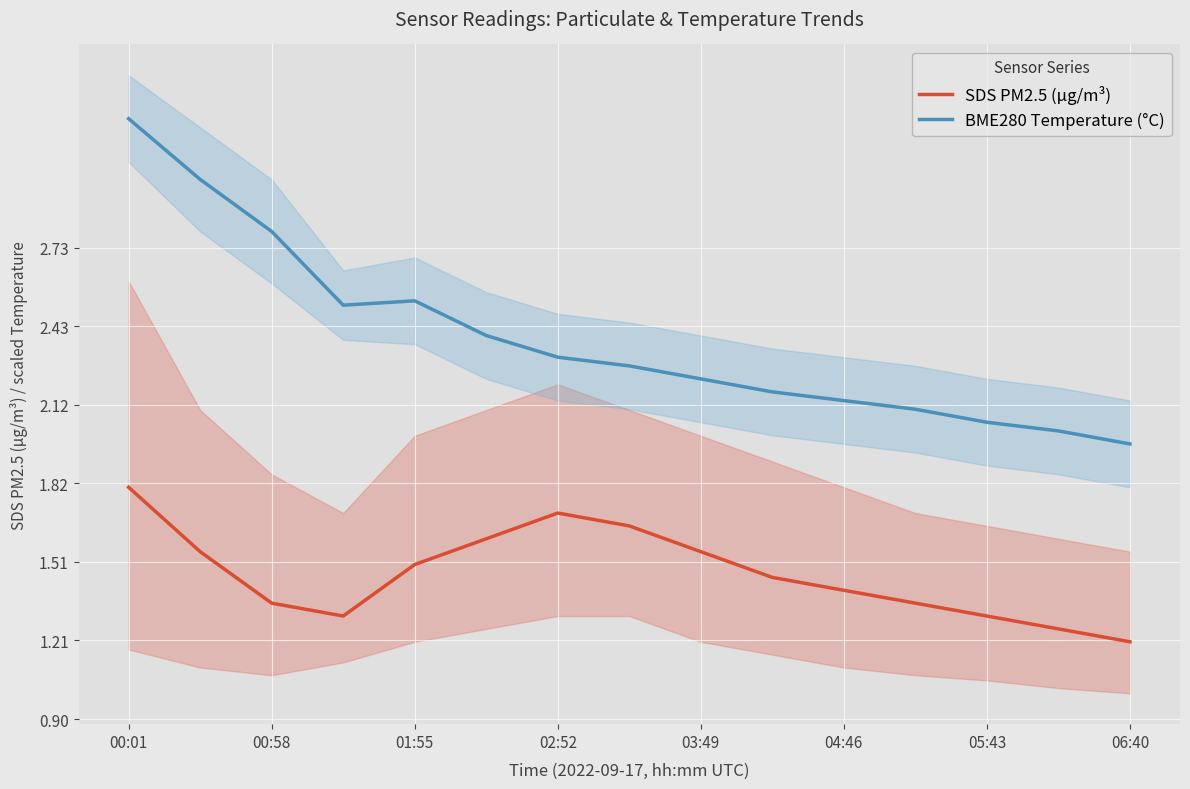

The SDS PM2.5 (µg/m³) series shows 1.3 at 05:43. True or false?

True